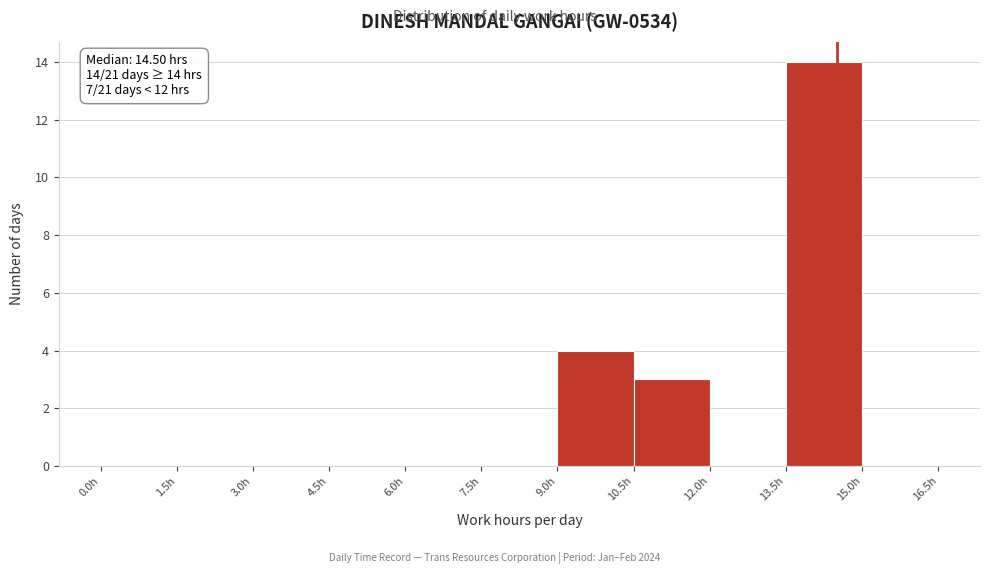

Which range on the x-axis has the tallest bar?

13.5 to 15.0